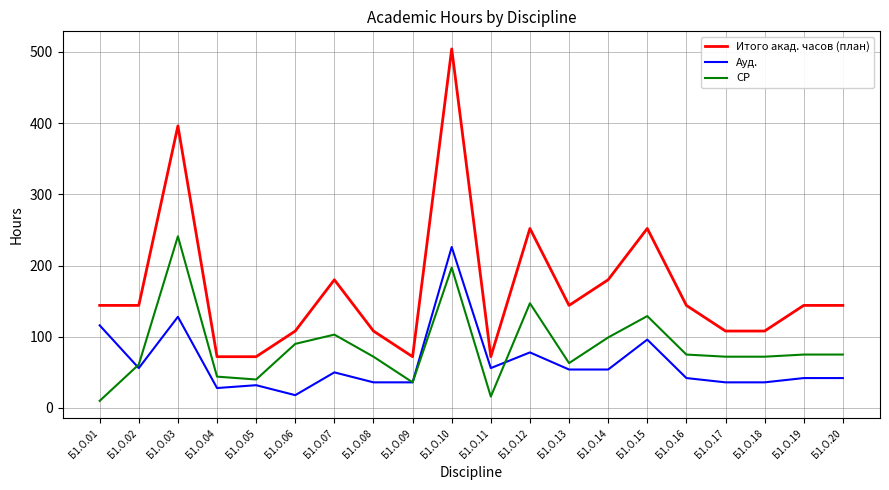

List the series in order of their overall mean, lowest first.

Ауд., СР, Итого акад. часов (план)